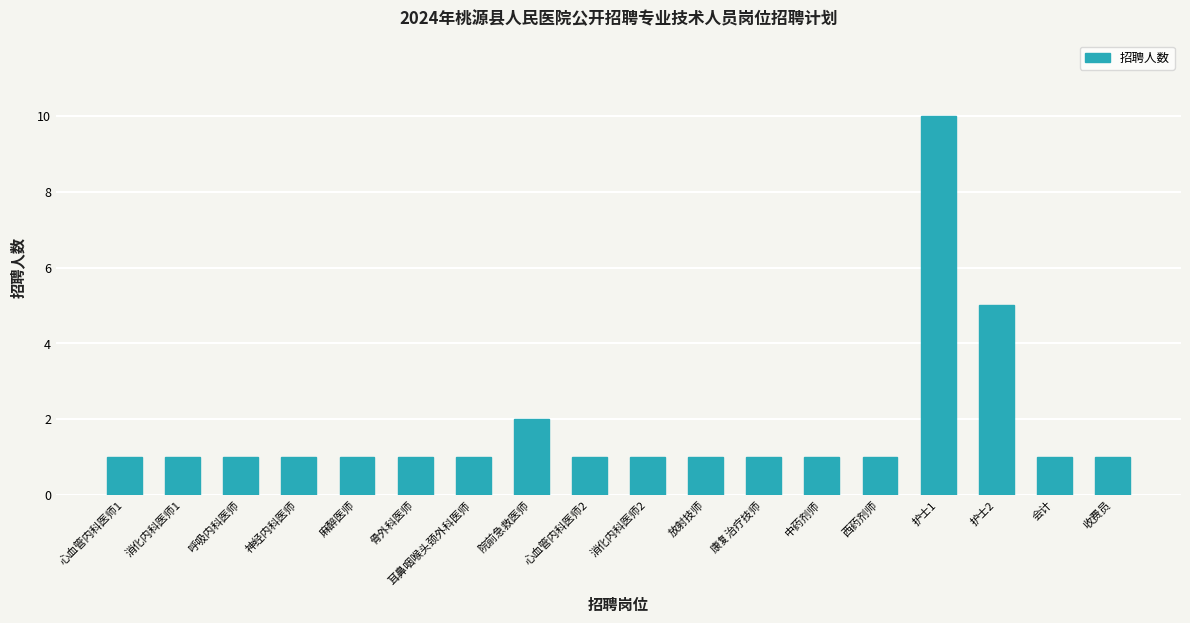

What is the label of the 16th bar from the right?

呼吸内科医师